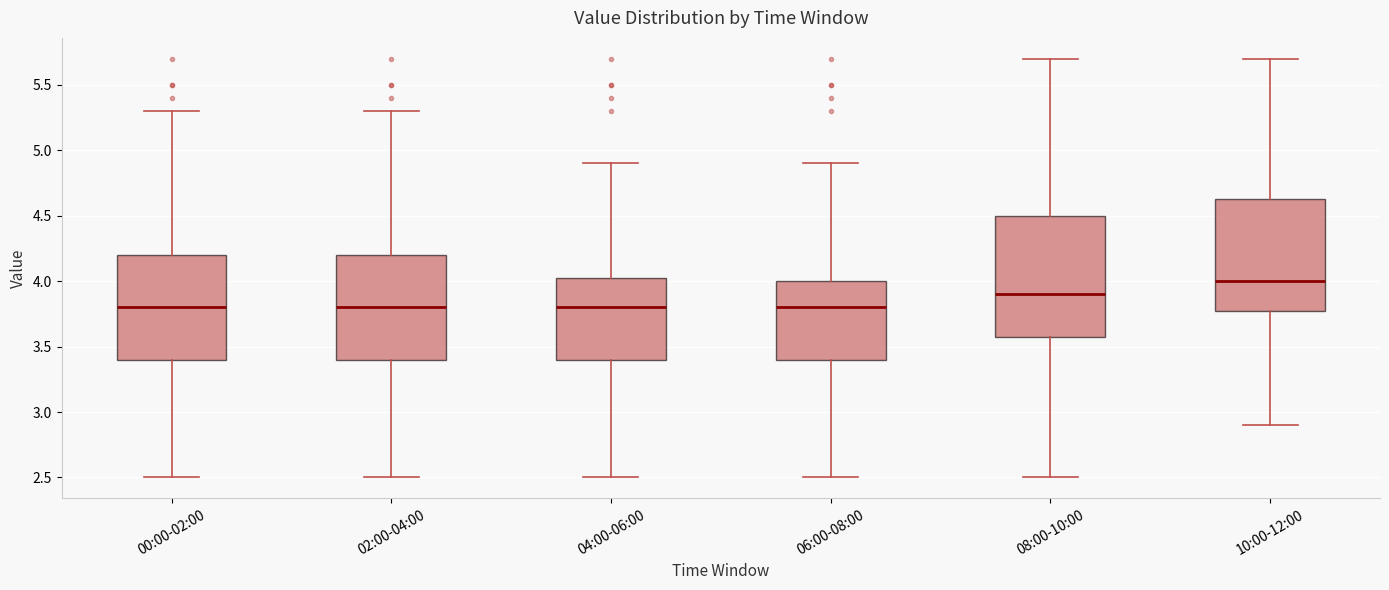

Reading left to right, transcribe this box plot: for each box, give where its median line is, the range the box spans, and where its two whiskers end, as read against the y-axis. The values are not printed on the chart, so give them approximately, as read against the axis.

00:00-02:00: median 3.80, box 3.40 to 4.20, whiskers 2.50 to 5.30
02:00-04:00: median 3.80, box 3.40 to 4.20, whiskers 2.50 to 5.30
04:00-06:00: median 3.80, box 3.40 to 4.05, whiskers 2.50 to 4.90
06:00-08:00: median 3.80, box 3.40 to 4.00, whiskers 2.50 to 4.90
08:00-10:00: median 3.90, box 3.60 to 4.50, whiskers 2.50 to 5.70
10:00-12:00: median 4.00, box 3.80 to 4.65, whiskers 2.90 to 5.70